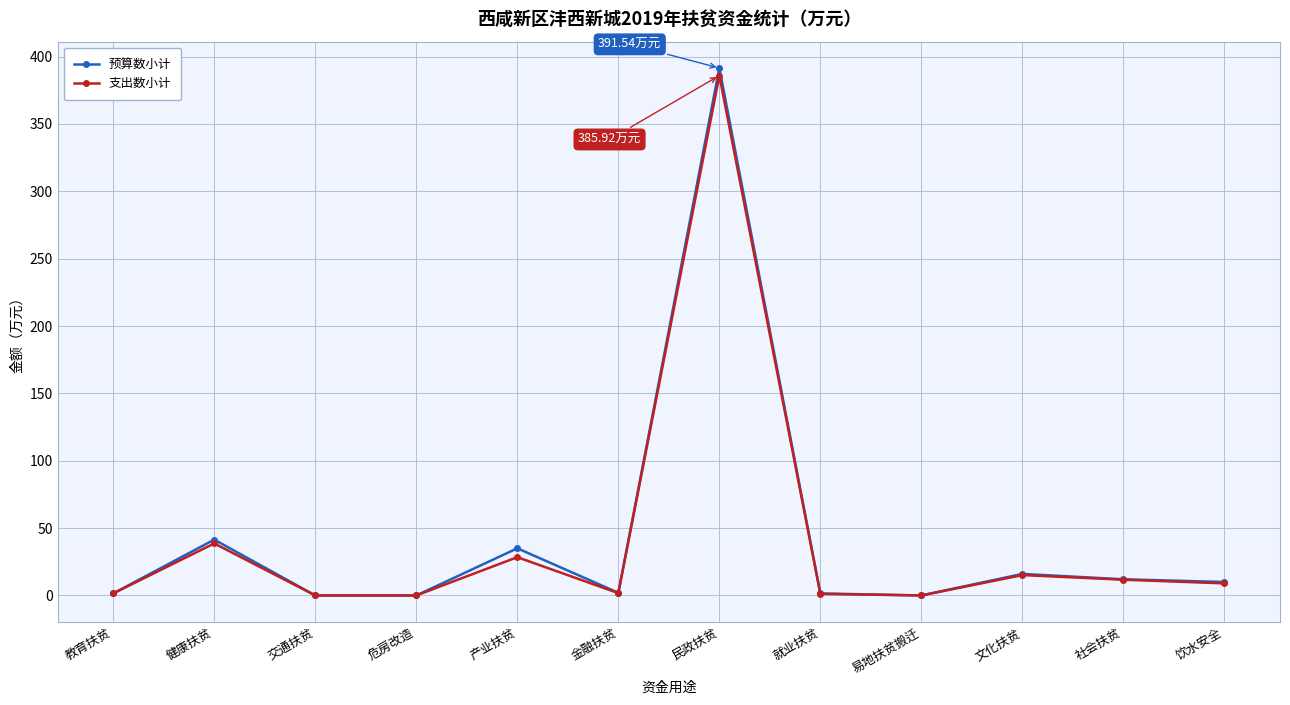

Which series has the widest spread of values?

预算数小计